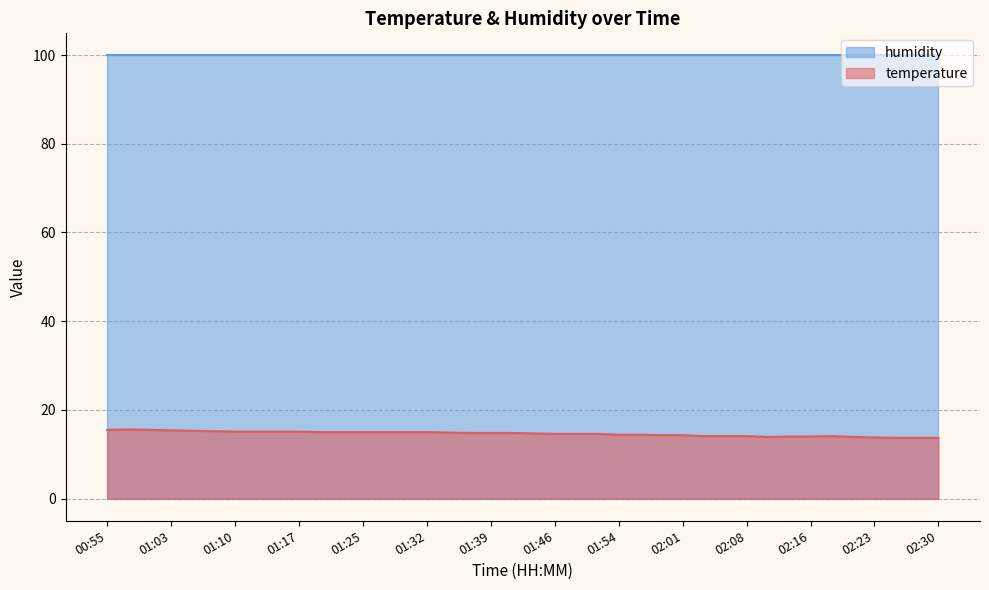

Count the number of values greater than 14.

32